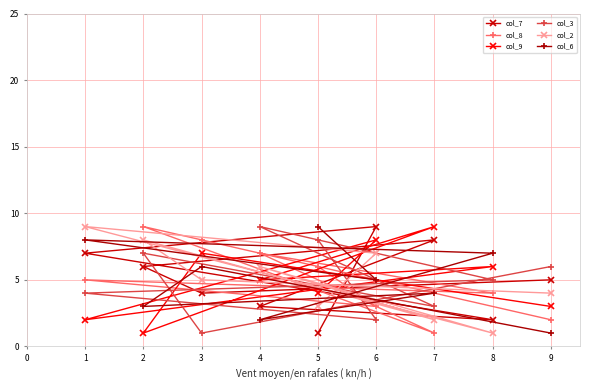

At 3, list the series in order from largest to smallest.

col_8, col_9, col_6, col_2, col_7, col_3